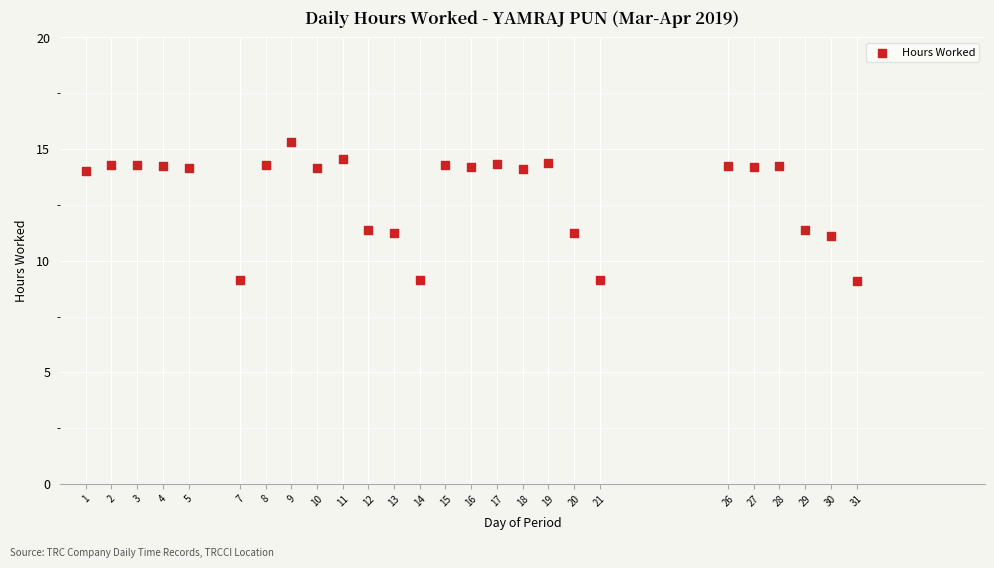

What is the range of Y values (max minus min)?

6.2